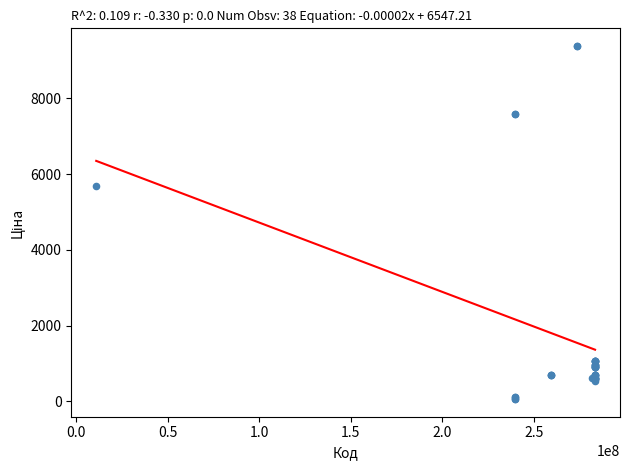

What Y value in the scatter plot is closest to 4720?

5673.8